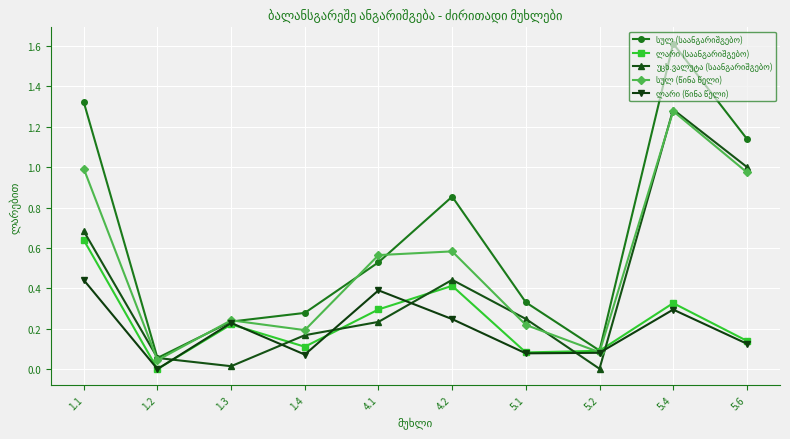

What is the label of the 5th point from the left?

4.1